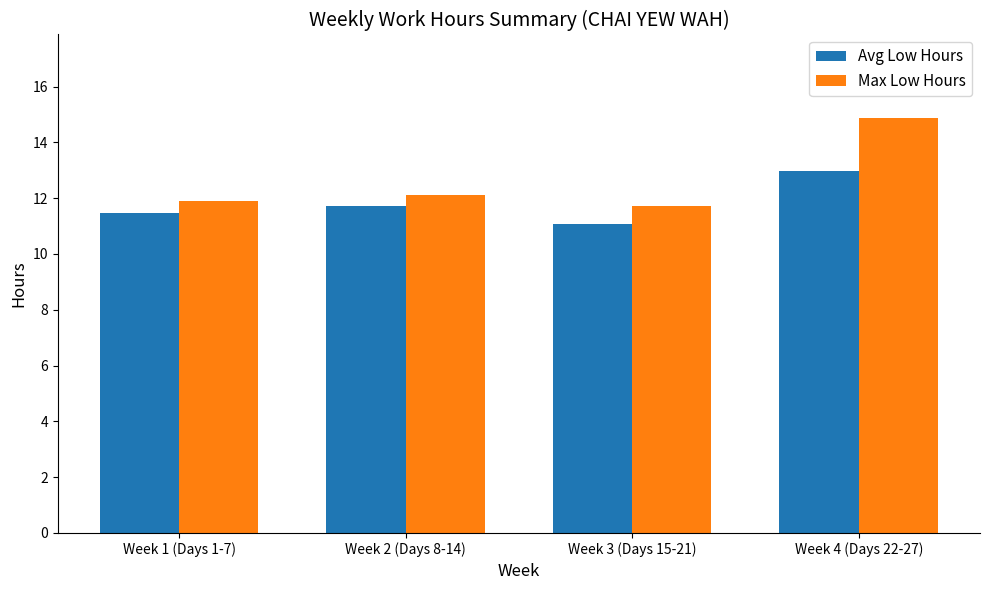

Reading left to right, list all the values displayed in this chart.

Avg Low Hours: Week 1 (Days 1-7)=11.5	Week 2 (Days 8-14)=11.7	Week 3 (Days 15-21)=11.1	Week 4 (Days 22-27)=13.0
Max Low Hours: Week 1 (Days 1-7)=11.9	Week 2 (Days 8-14)=12.1	Week 3 (Days 15-21)=11.7	Week 4 (Days 22-27)=14.9